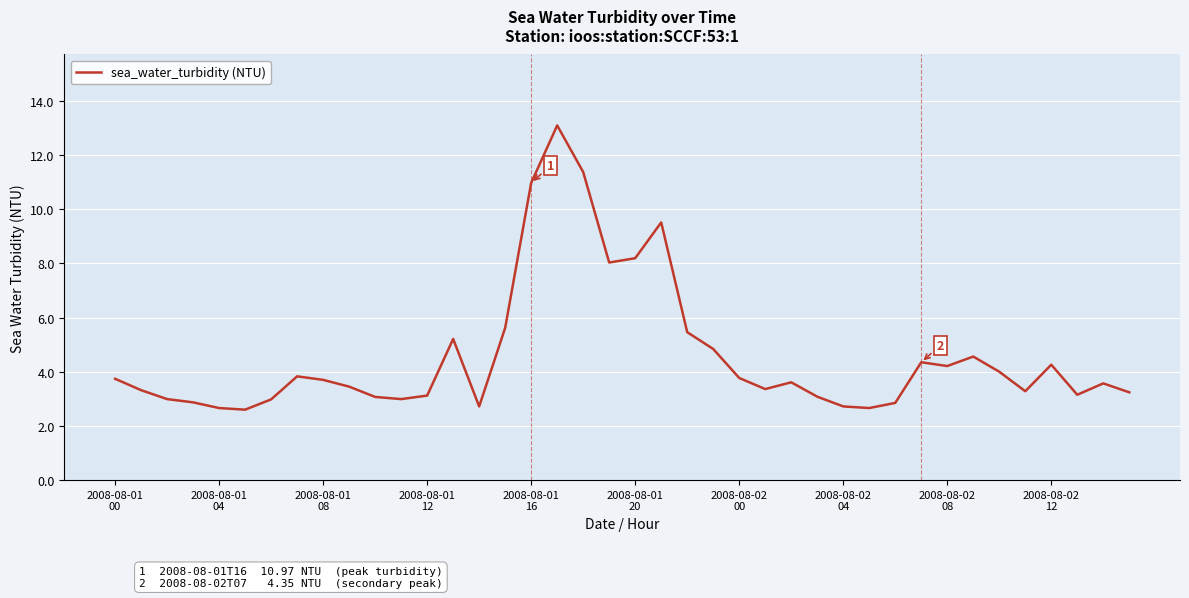

What is the smallest value displayed?

2.6